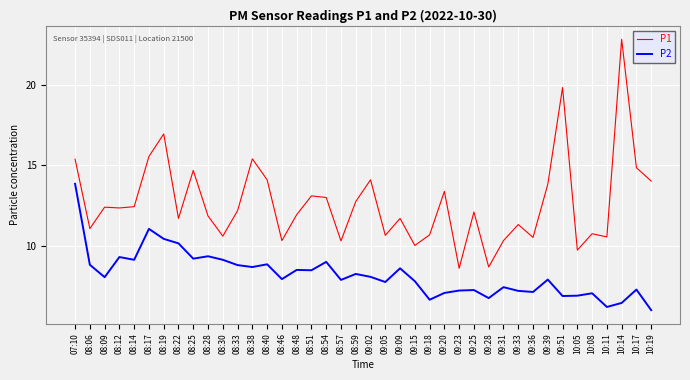

At which label does P2 first exceed 8?

07:10